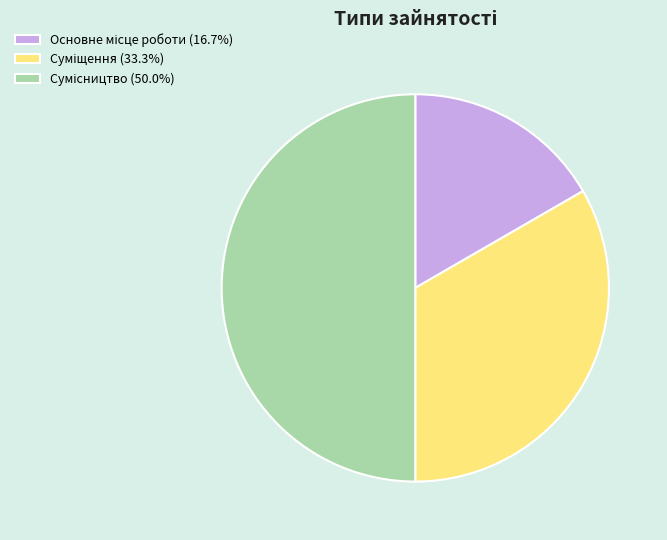

To the nearest percent, what is the difference between the largest and smallest slice percentages?

33%